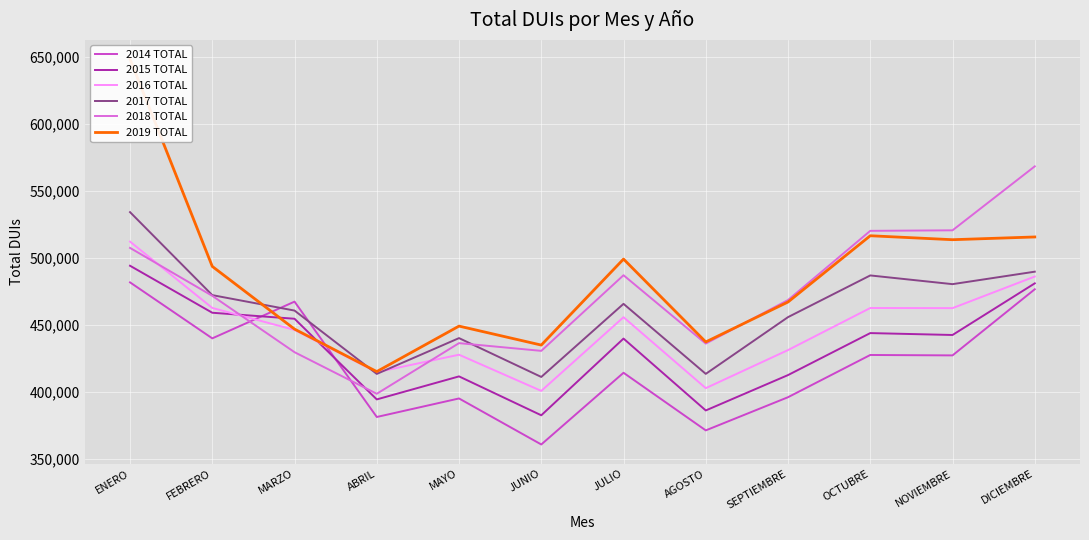

How many lines are shown in the chart?

6